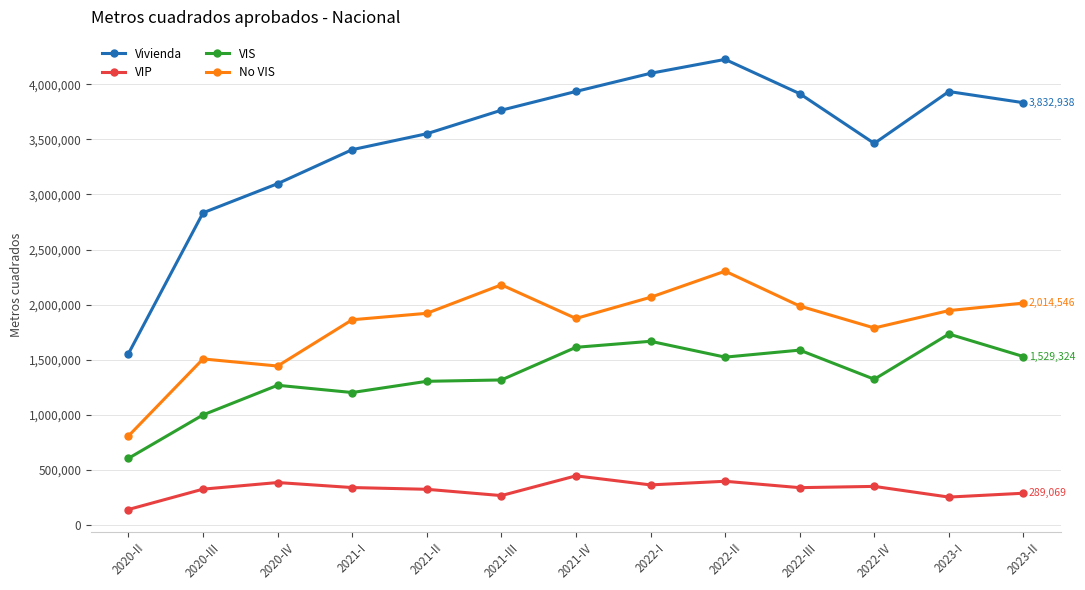

True or false: No VIS has more than 2 interior local peaks.

True